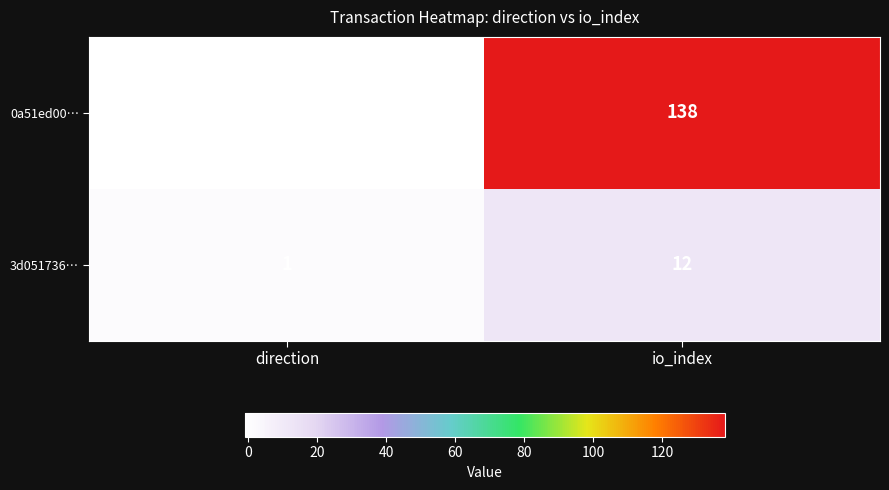

Which series has the widest spread of values?

0a51ed00…